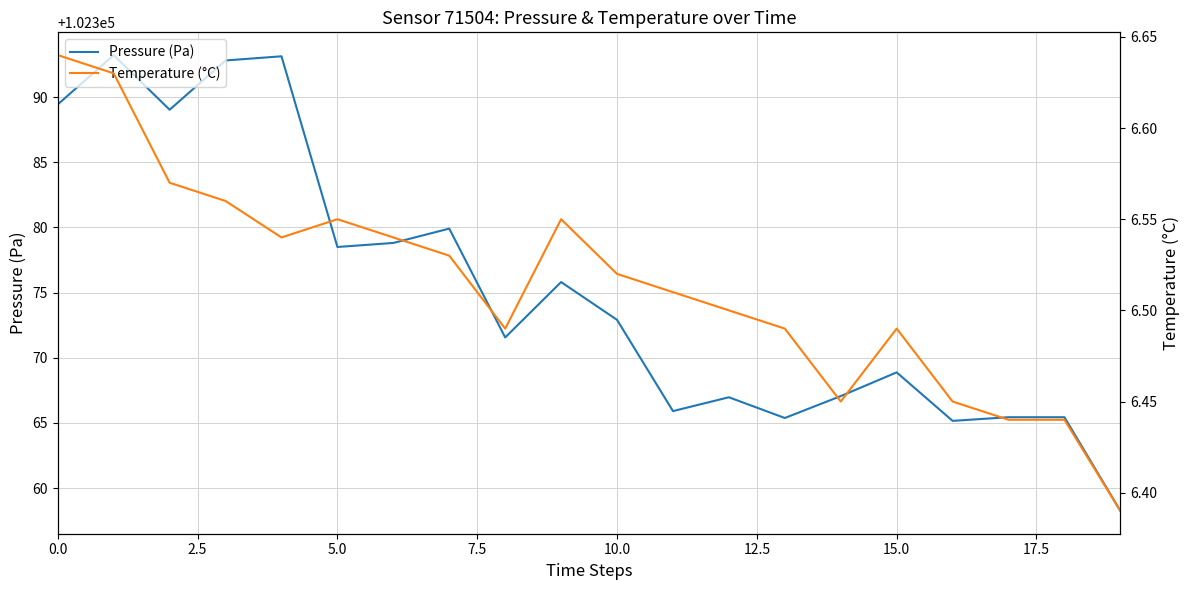

What is the value of the Pressure (Pa) point at the 12th from the left?

102365.9